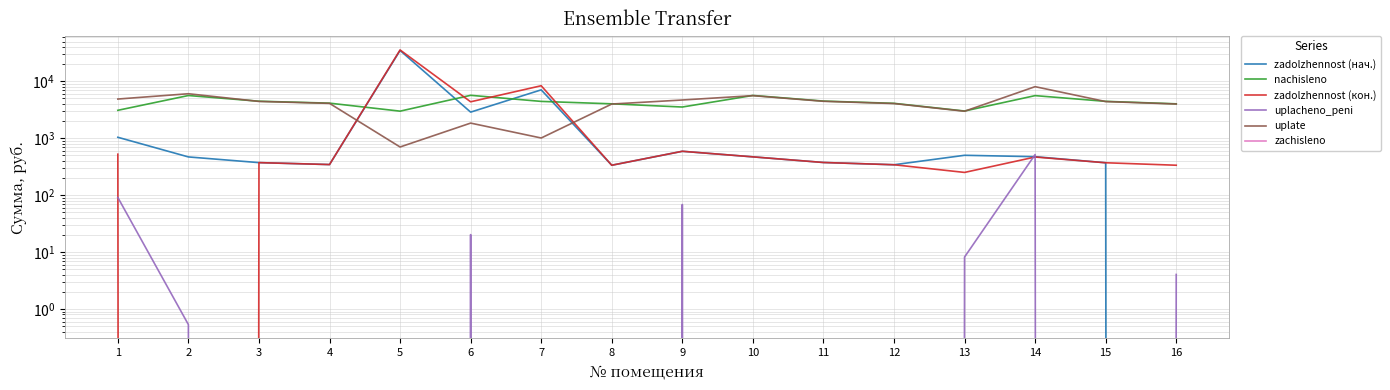

What is the difference between the highest and lowest values at 4?

4131.8